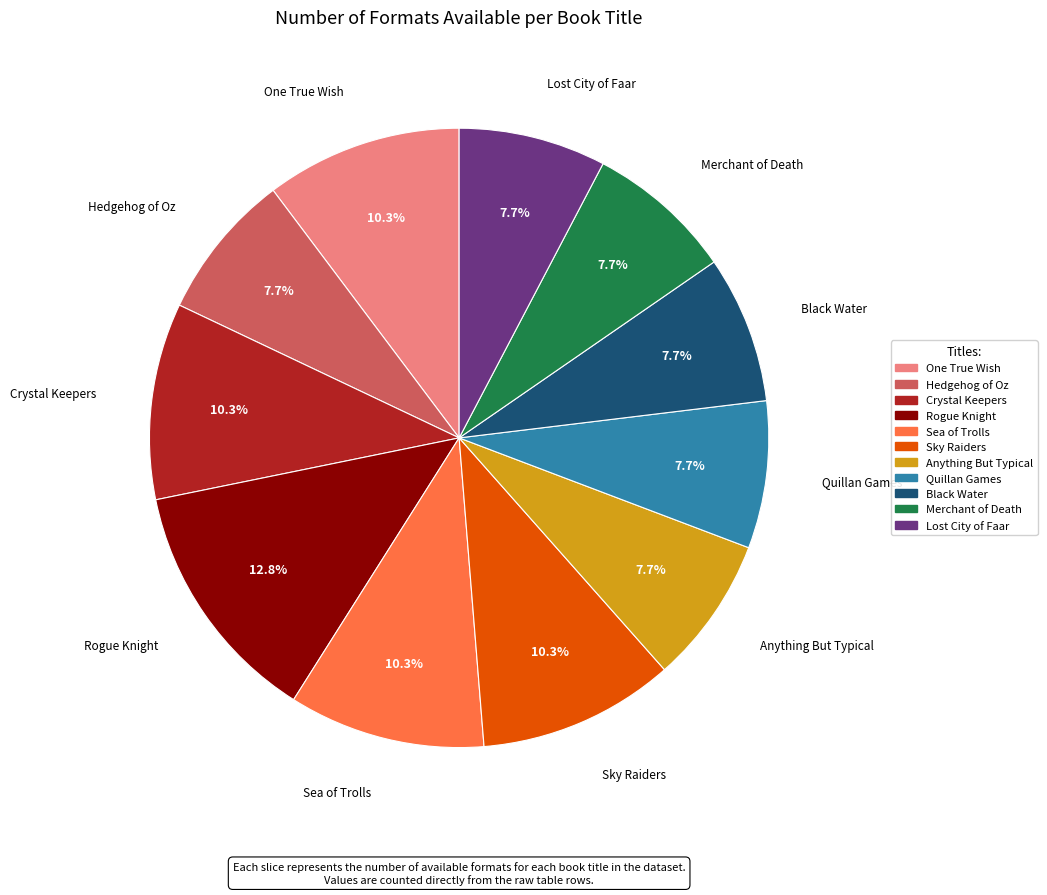

To the nearest percent, what is the average slice percentage?

9%